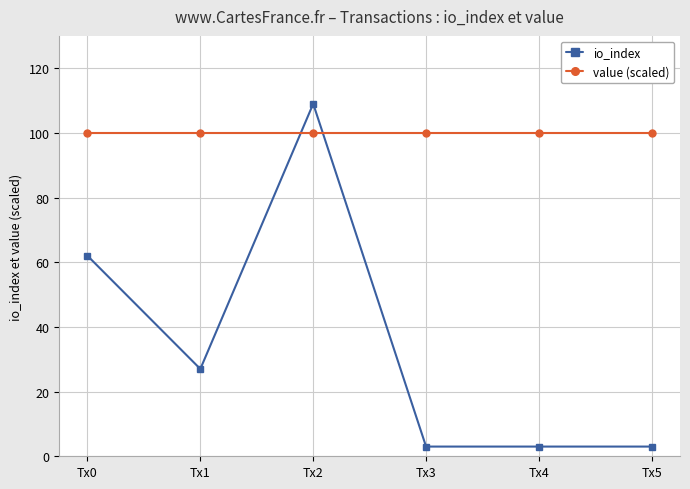

The value of io_index at Tx1 is 27. True or false?

True